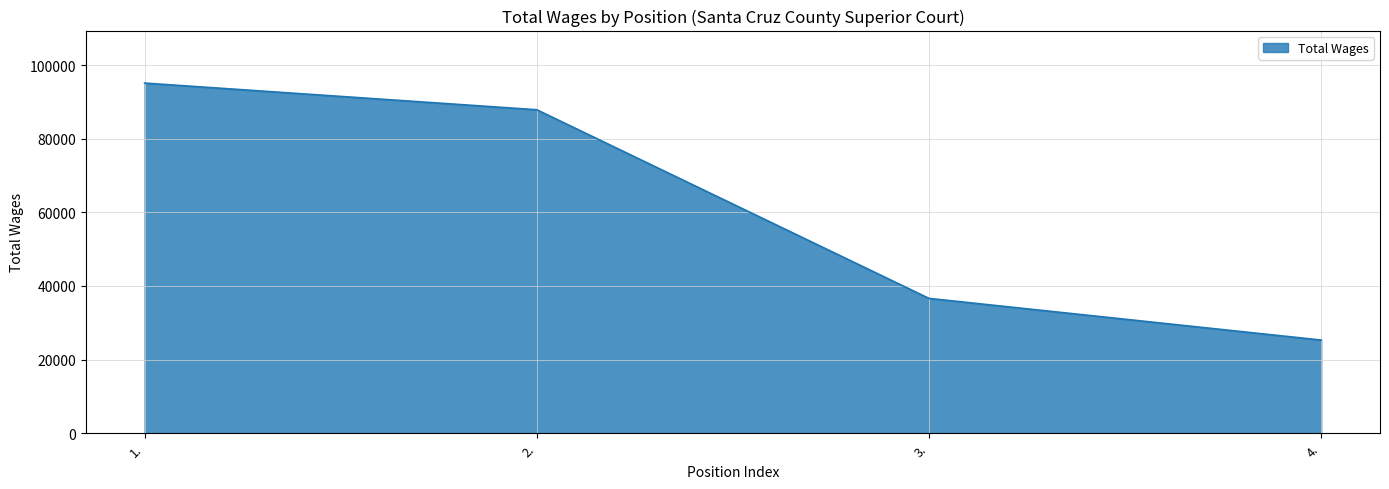

Approximately how many times larger is the value at 3. compared to 2.?

0.4